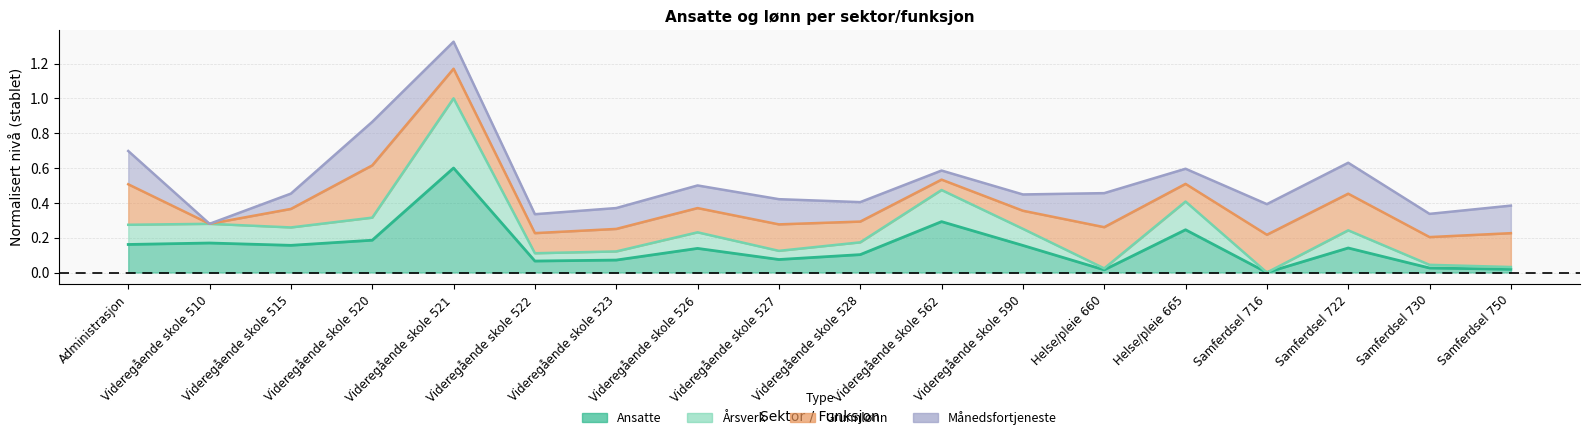

How many data points in Årsverk are above 0?

17